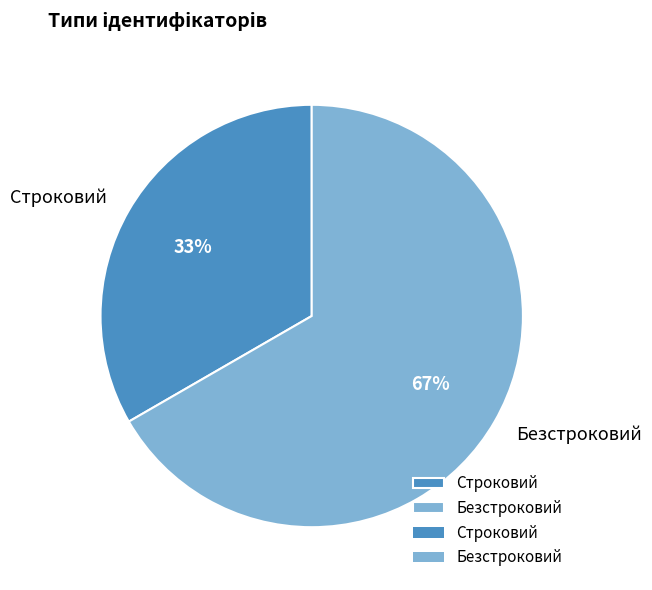

To the nearest percent, what is the average slice percentage?

50%